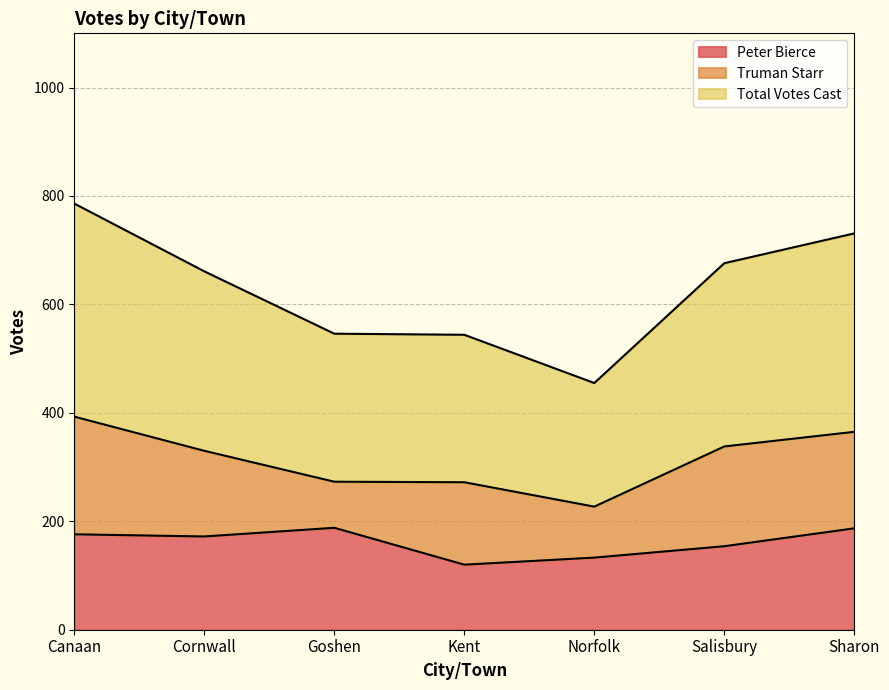

At which label does Peter Bierce first exceed 172?

Canaan